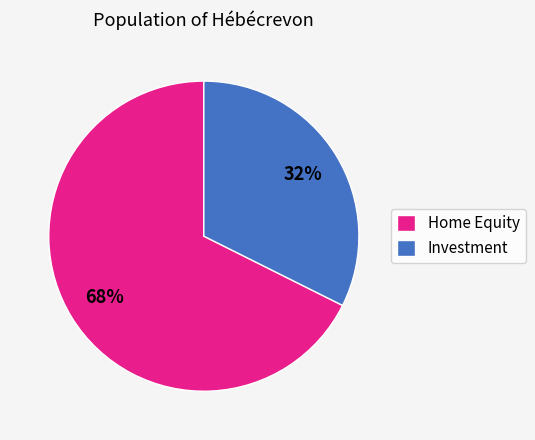

Is the sum of Home Equity and Investment greater than half?

Yes